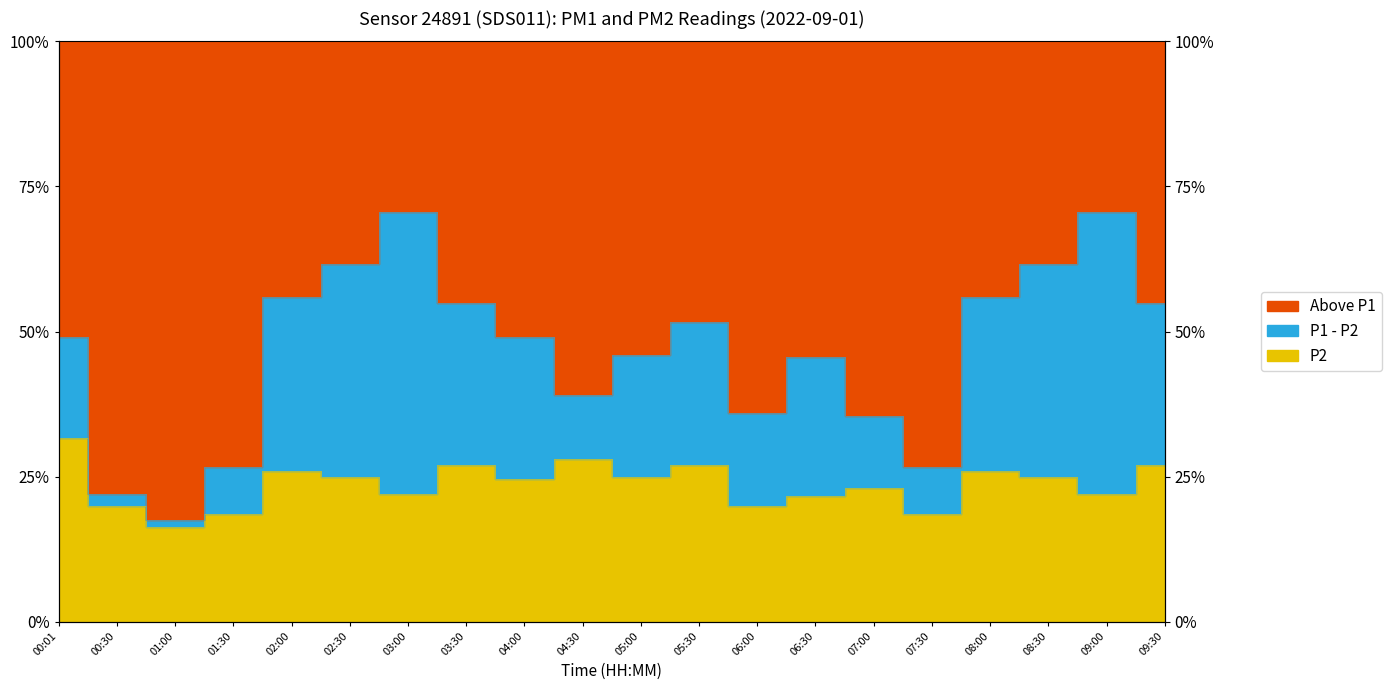

In P1, how many points are higher than both neighbors (excluding endpoints)?

4